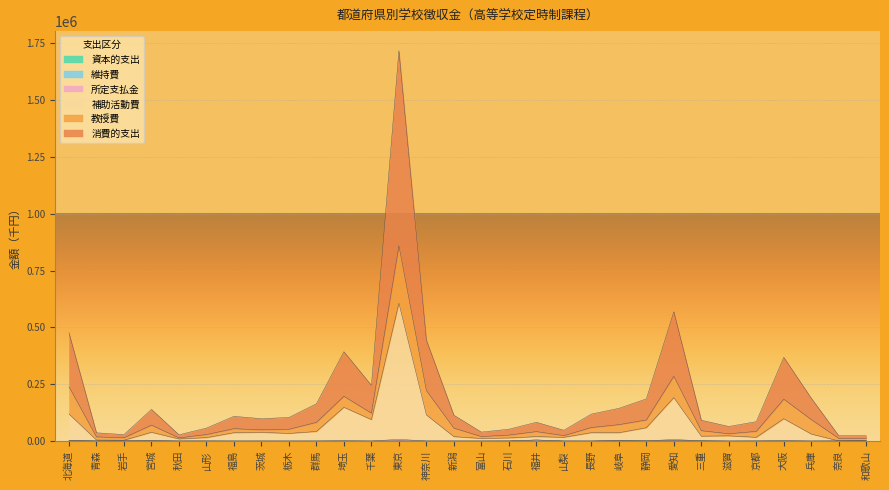

Is the value of 消費的支出 at 三重 greater than the value of 資本的支出 at 長野?

Yes